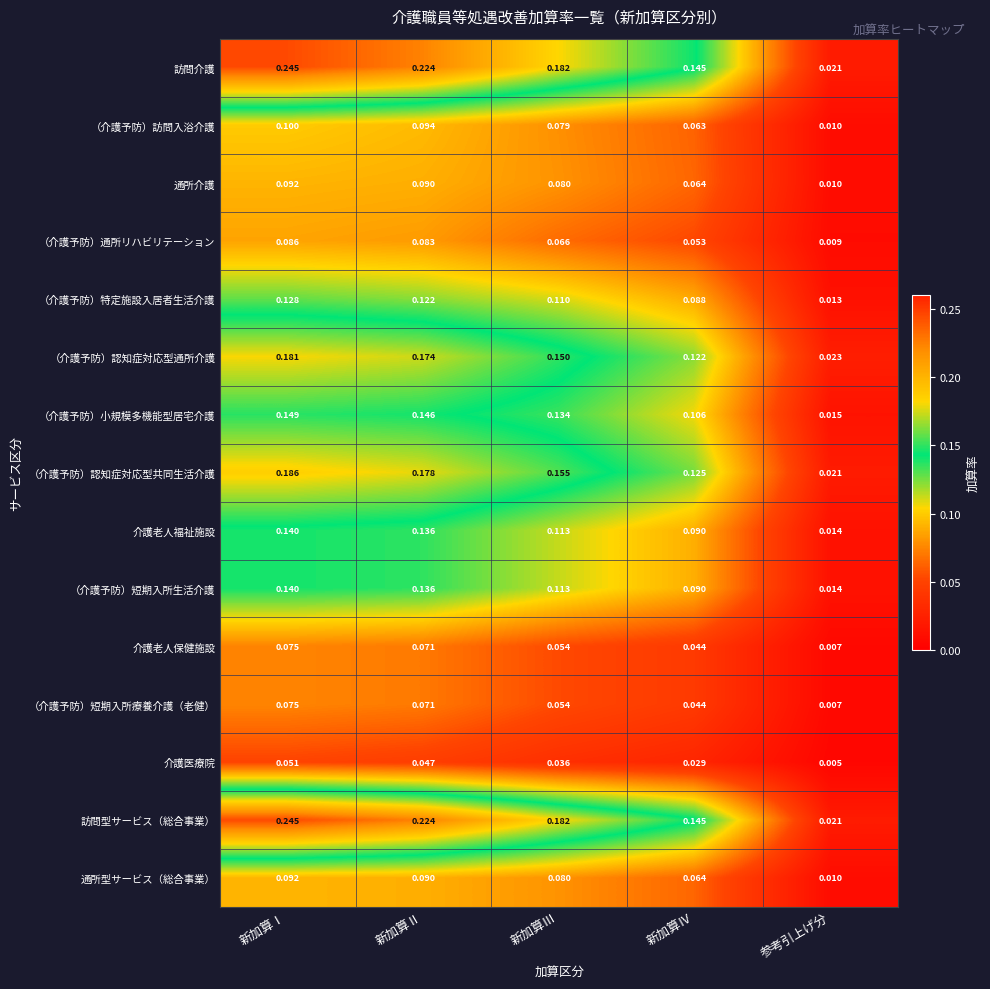

At which label does （介護予防）通所リハビリテーション reach its peak?

新加算Ⅰ